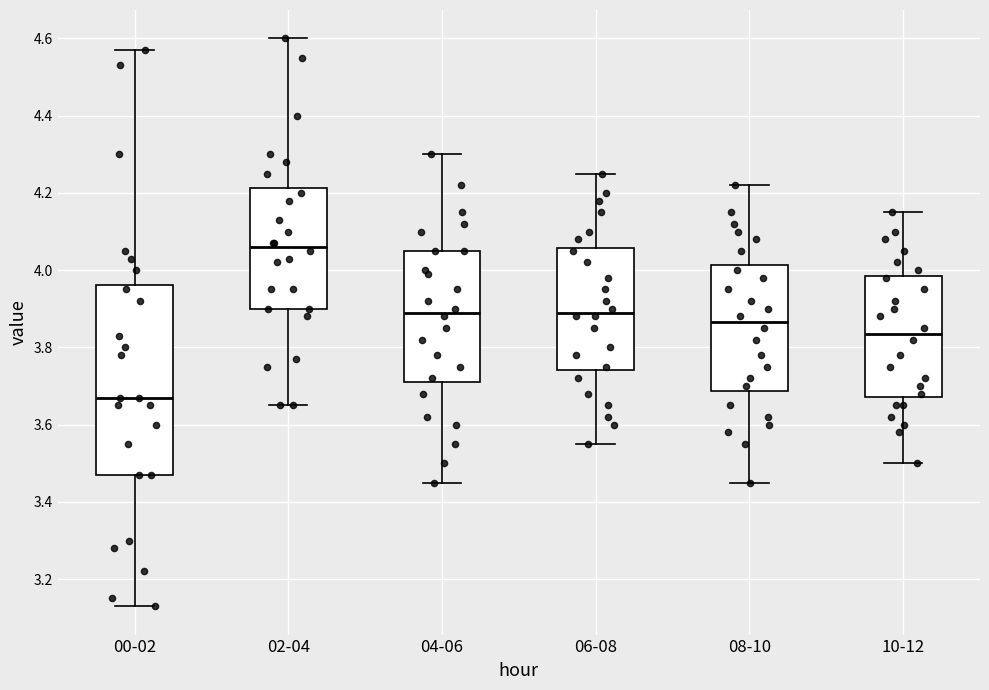

Where does the lower whisker of the box for 02-04 end on the y-axis? The values are not printed on the chart, so give them approximately, as read against the axis.

3.66